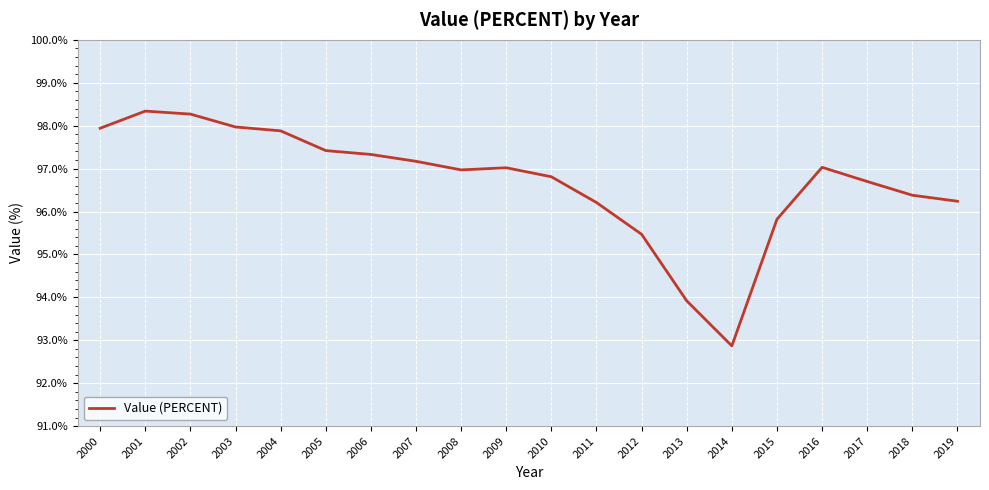

True or false: the data shows 144.5 at 2015.

False